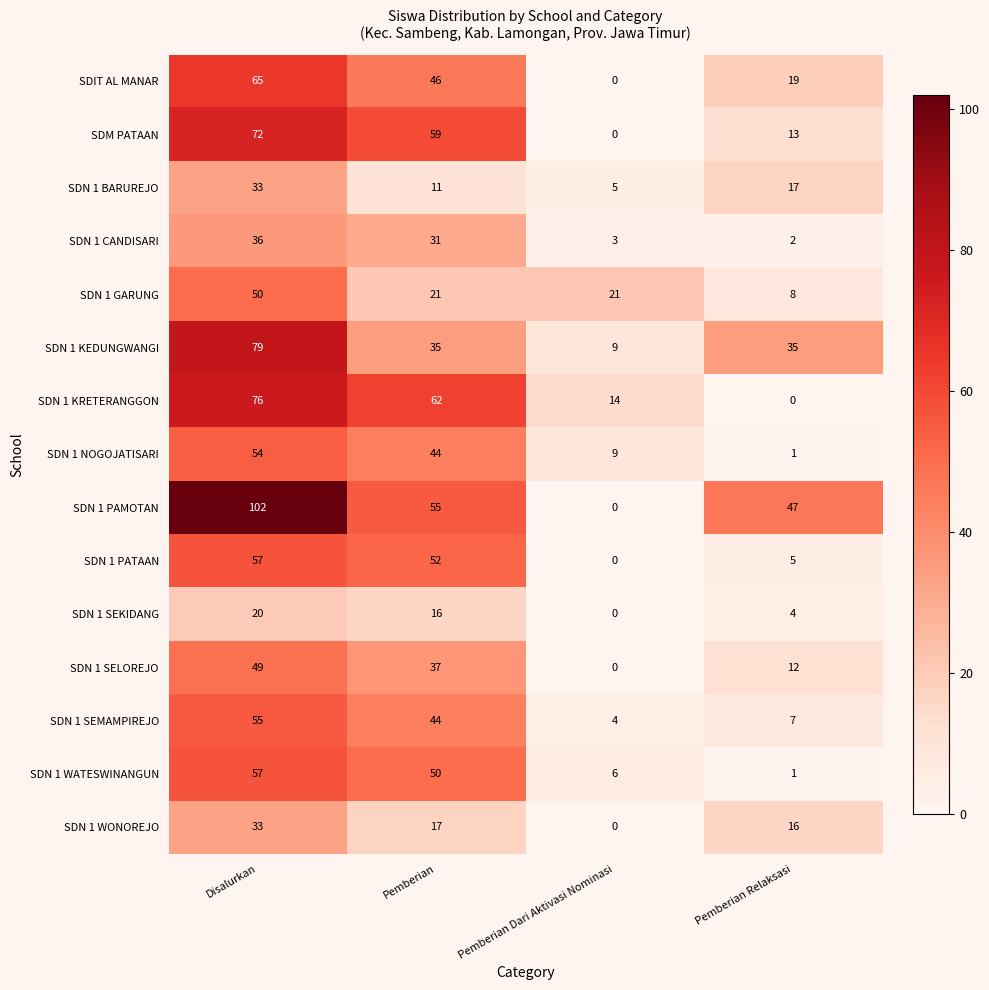

At which label does SDN 1 WONOREJO reach its peak?

Disalurkan